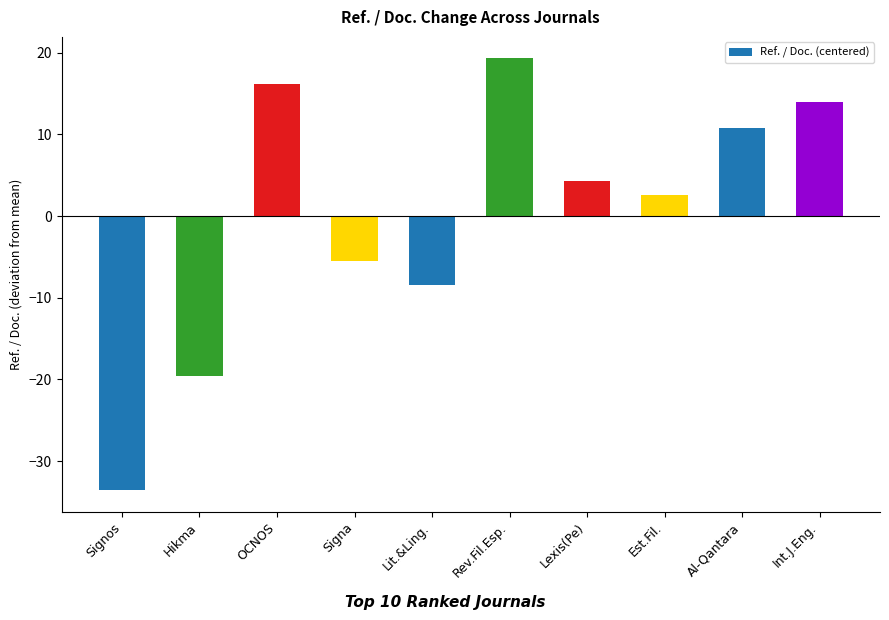

Rank the categories by value from lowest to highest.

Signos, Hikma, Lit.&Ling., Signa, Est.Fil., Lexis(Pe), Al-Qantara, Int.J.Eng., OCNOS, Rev.Fil.Esp.